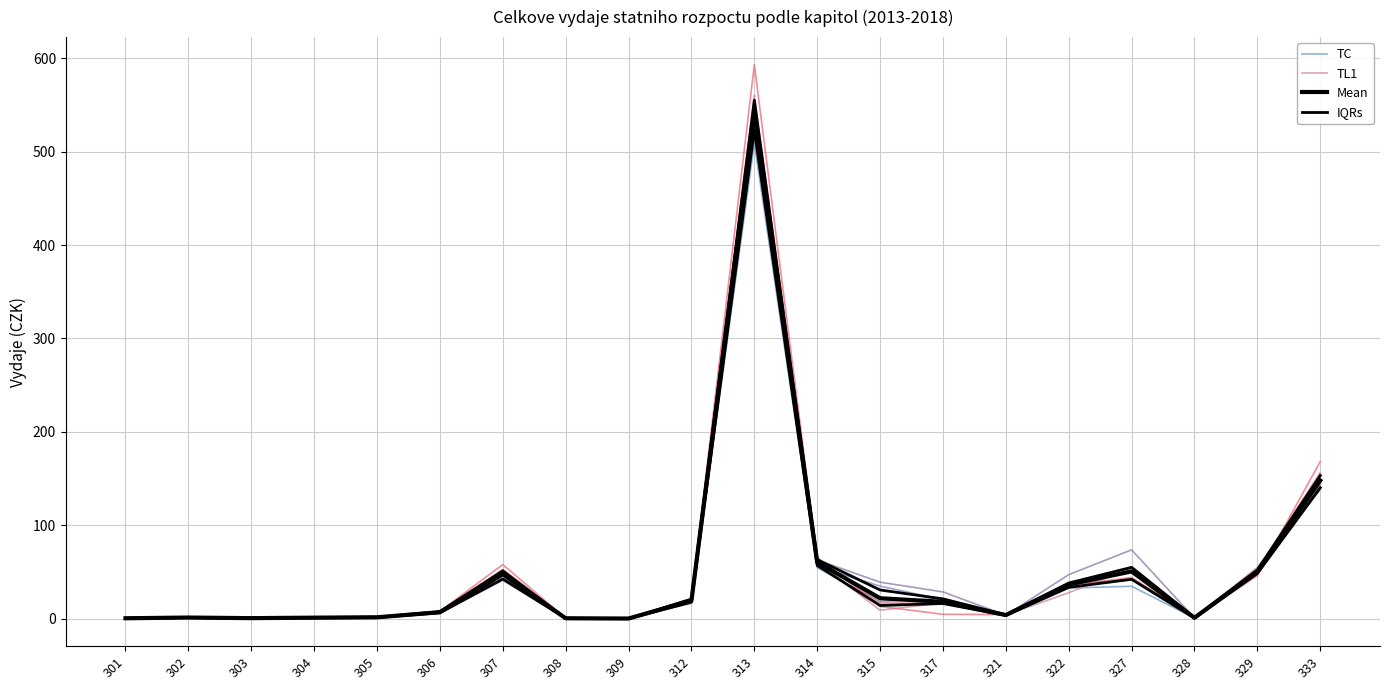

True or false: TC has a value of 1.7 at 321.

False